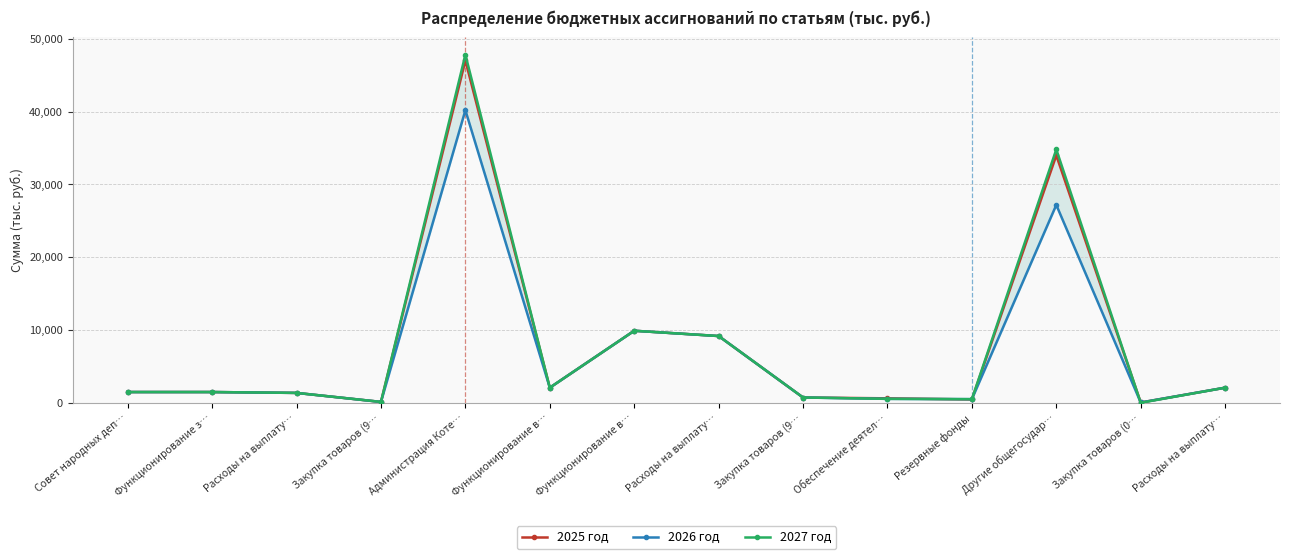

Reading right to left, transcribe all the data shown in this chart.

2025 год: 2075.0	40.0	33980.0	456.7	611.9	725.9	9168.0	9893.9	2075.0	47017.5	119.6	1357.4	1477.0	1477.0
2026 год: 2075.0	40.0	27174.4	500.0	539.9	725.9	9168.0	9893.9	2075.0	40183.2	119.6	1357.4	1477.0	1477.0
2027 год: 2075.0	0.0	34801.0	500.0	539.9	725.9	9168.0	9893.9	2075.0	47809.8	119.6	1357.4	1477.0	1477.0